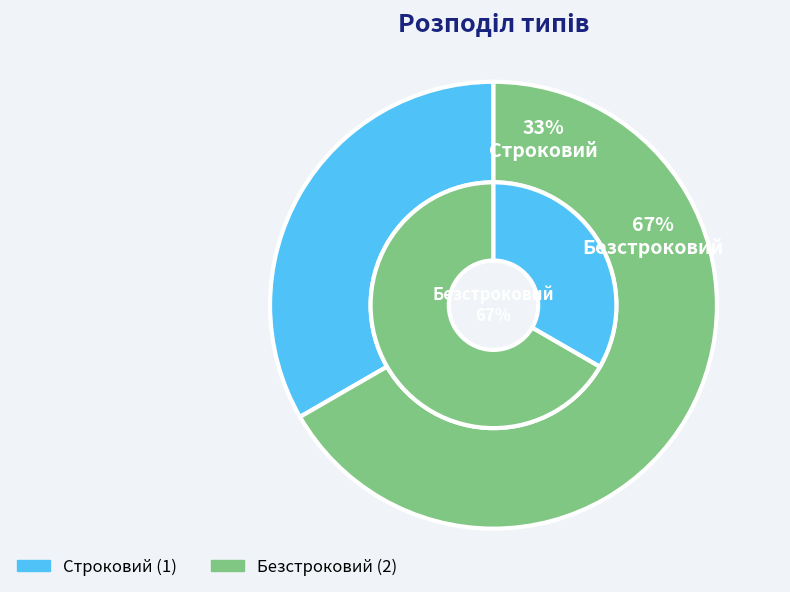

Count the number of slices in the pie.

2